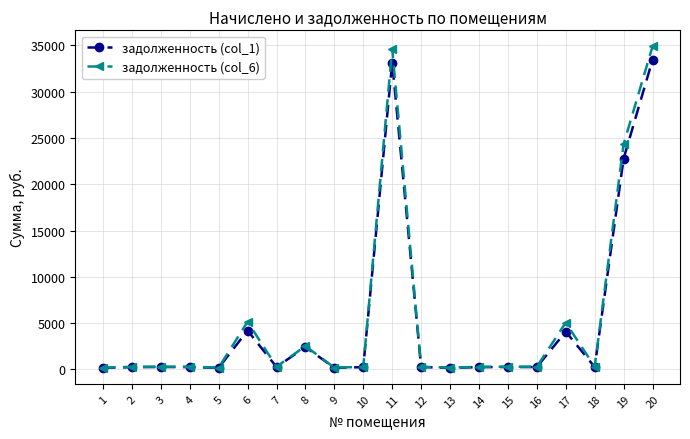

Which series has the largest range (max minus min)?

задолженность (col_6)